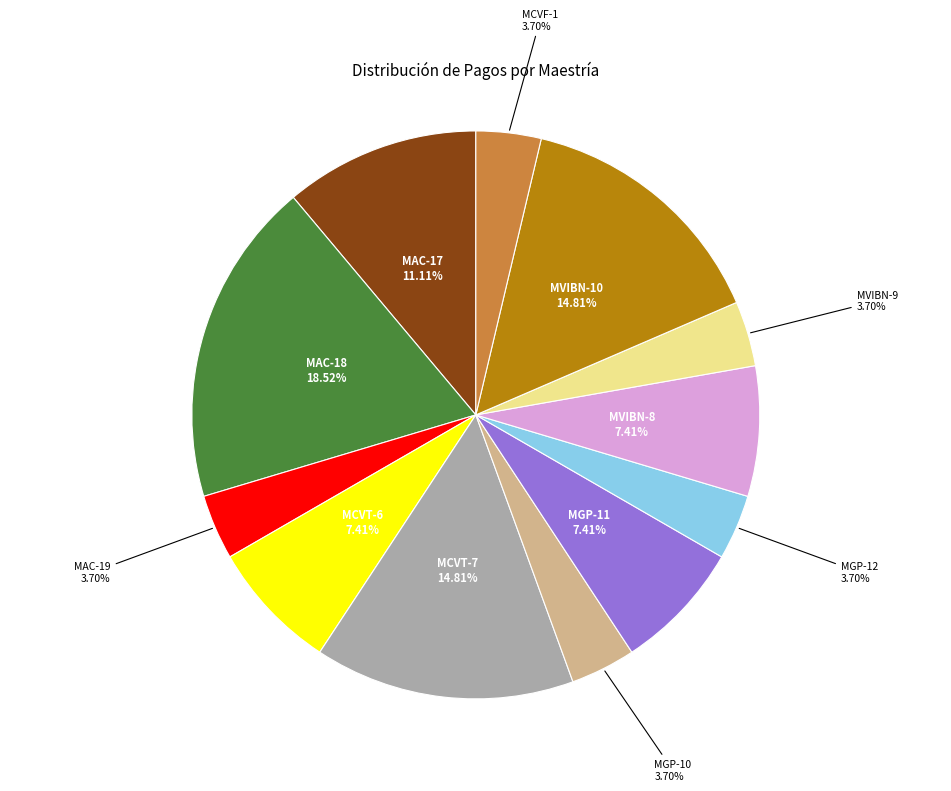

Is there any slice that represents more than half of the pie?

No